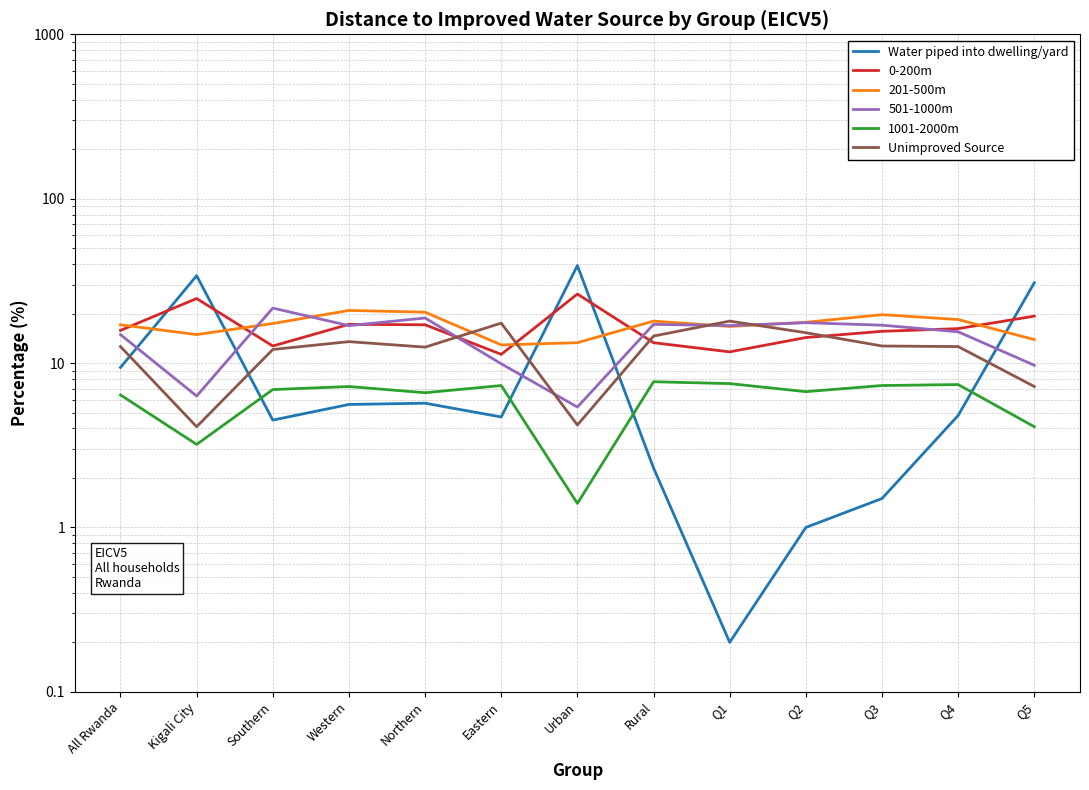

What is the total value across all series at Urban?

89.8